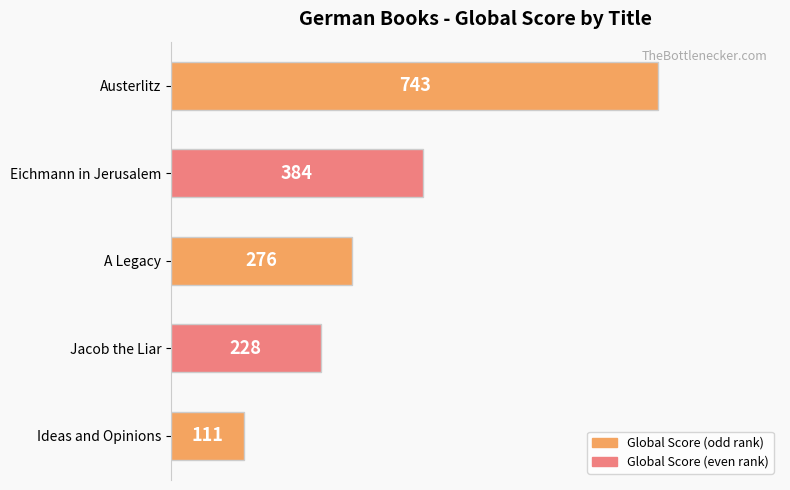

Rank the categories by value from lowest to highest.

Ideas and Opinions, Jacob the Liar, A Legacy, Eichmann in Jerusalem, Austerlitz